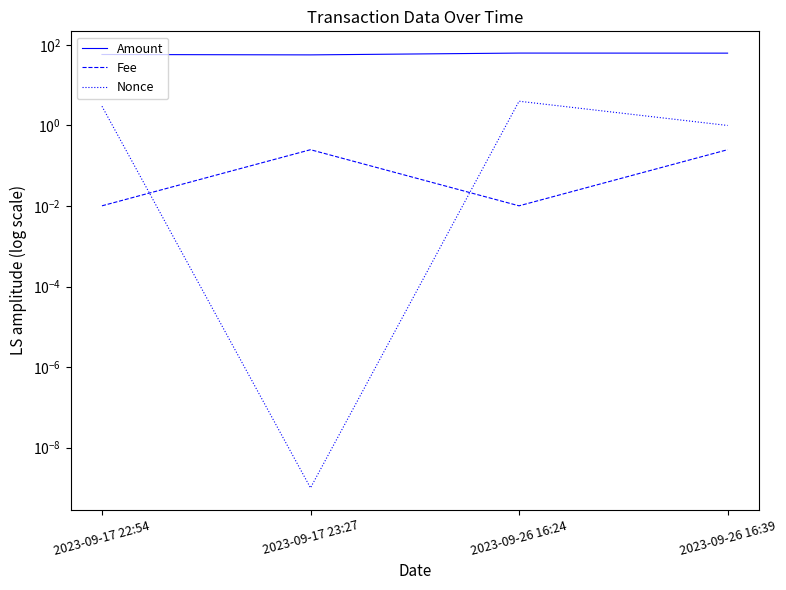

How many data points in Nonce are less than 3?

2